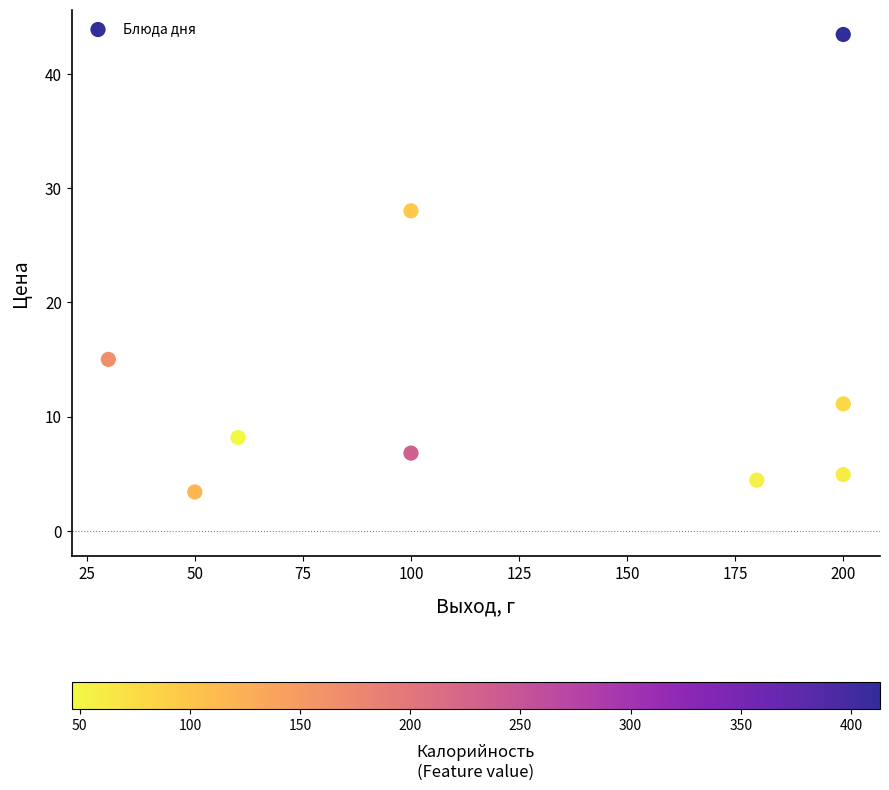

What is the range of Y values (max minus min)?

40.0